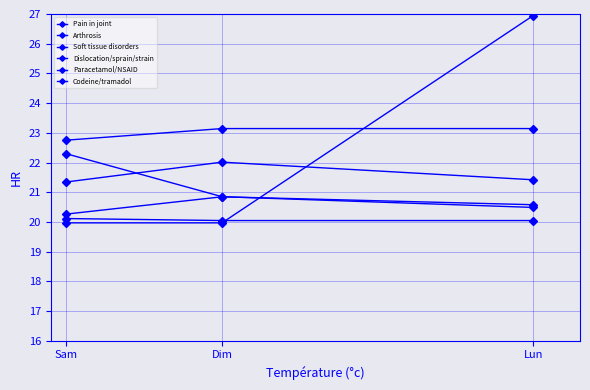

True or false: Pain in joint has a value of 21.3 at Sam.

True